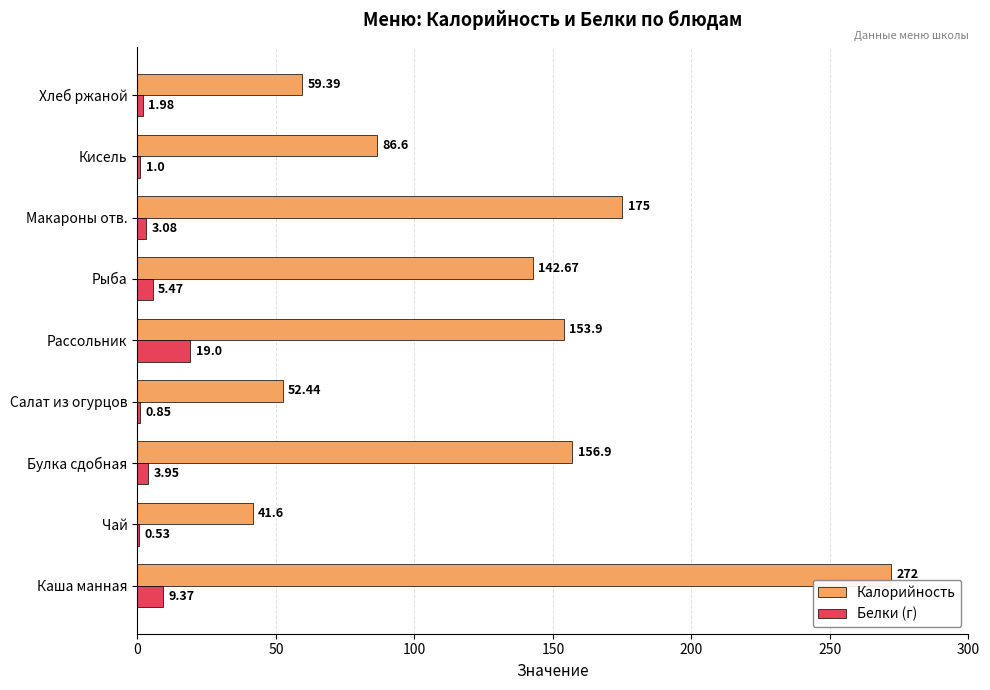

Which series has the largest total across all categories?

Калорийность